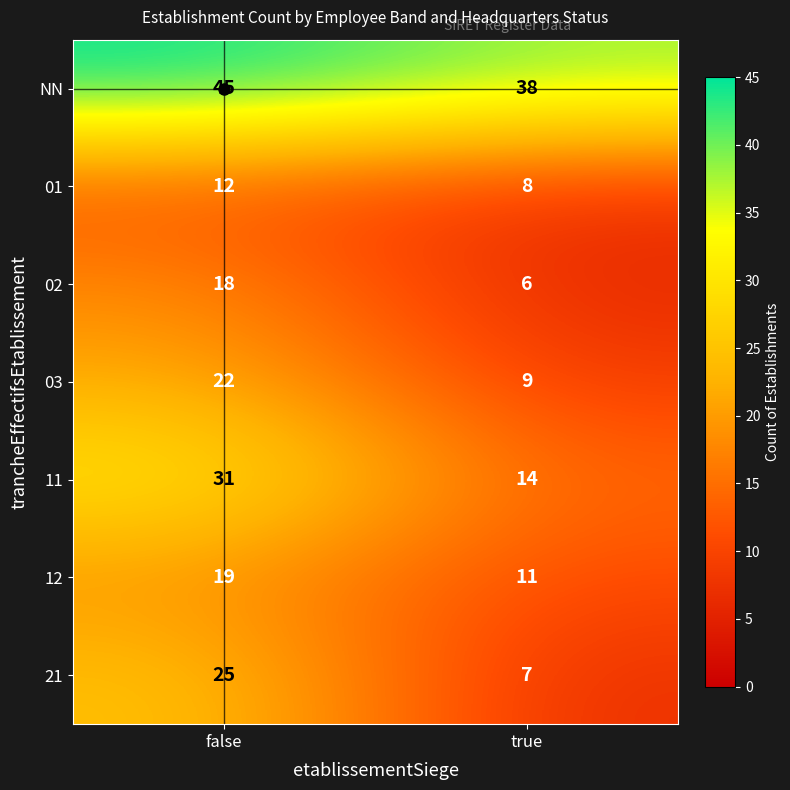

What is the difference between the 12 values at true and false?

8